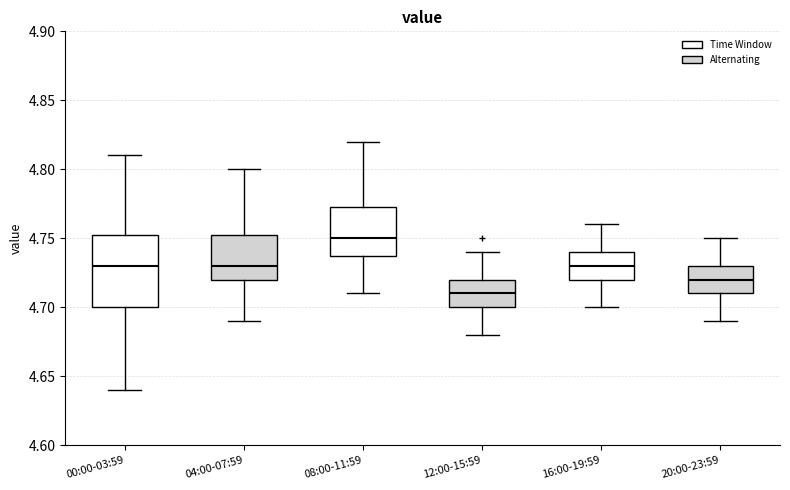

Comparing the boxes themselves (not the whiskers), which one is the tallest?

00:00-03:59